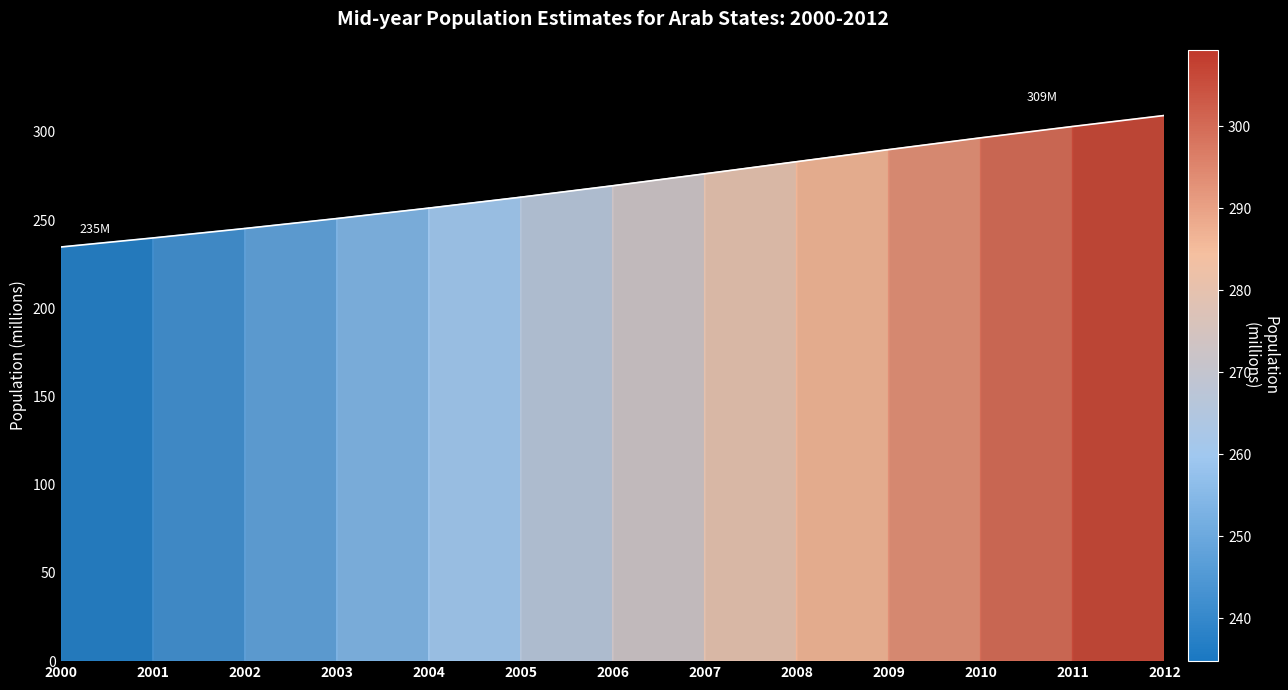

Which has a higher value, 2008 or 2002?

2008